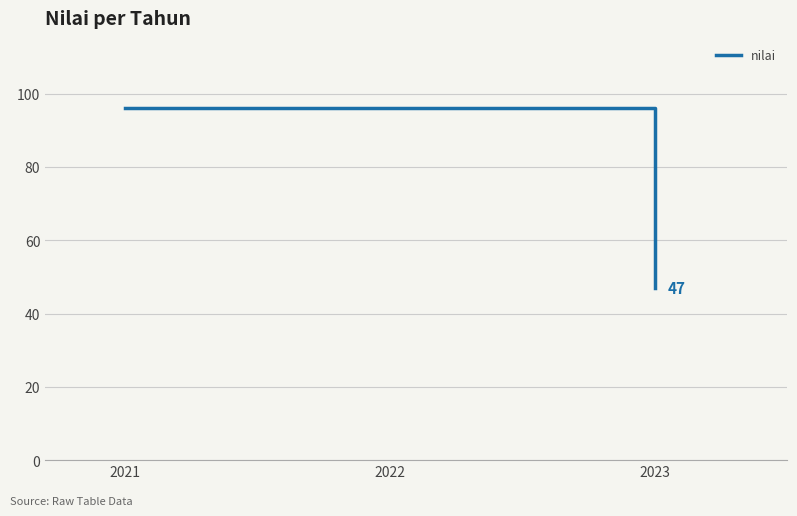

How many distinct data groups are displayed?

1